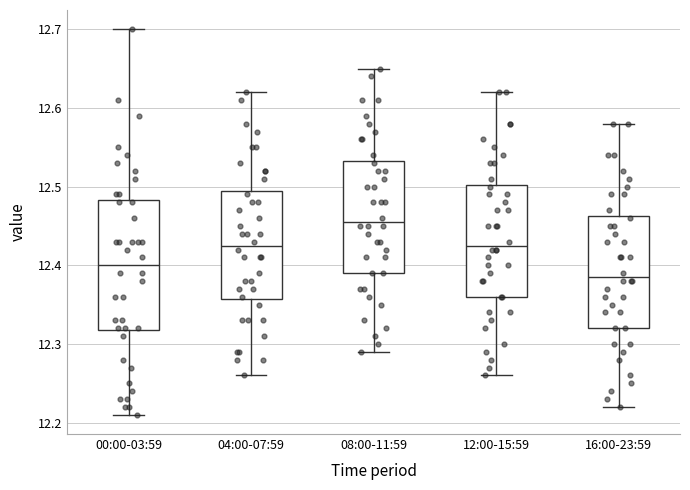

Where is the upper edge of the box for 00:00-03:59 on the y-axis? The values are not printed on the chart, so give them approximately, as read against the axis.

12.48